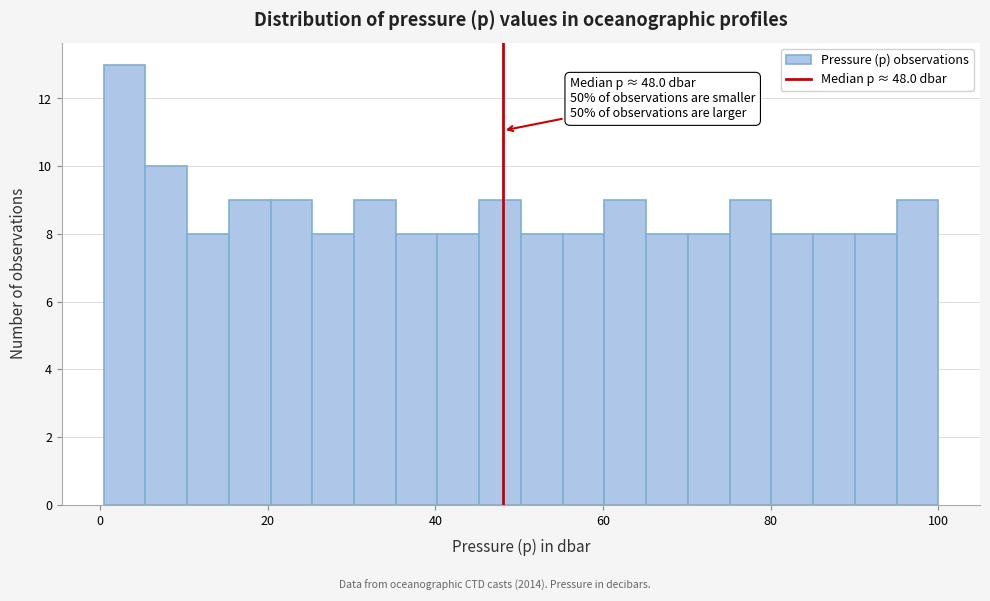

Read against the x-axis, roughly where is the centre of the tallest bar?

2